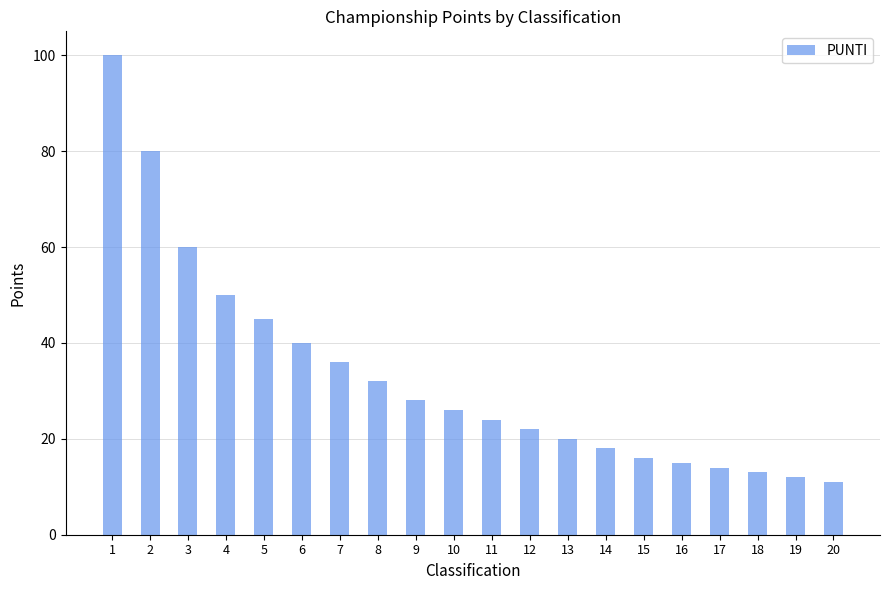

What is the value of the 9th bar from the left?

28